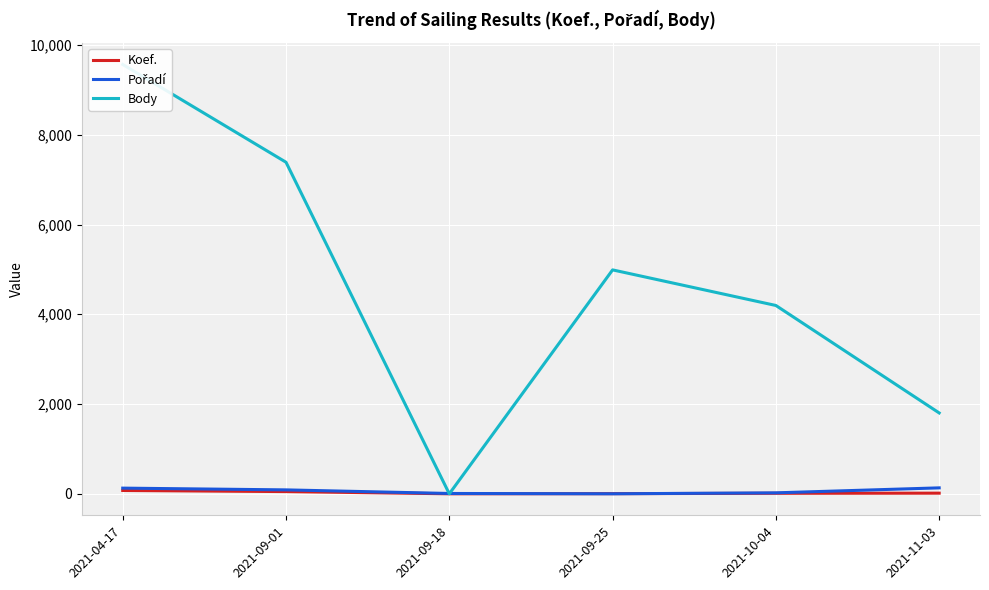

What are all the series names shown in the legend?

Koef., Pořadí, Body